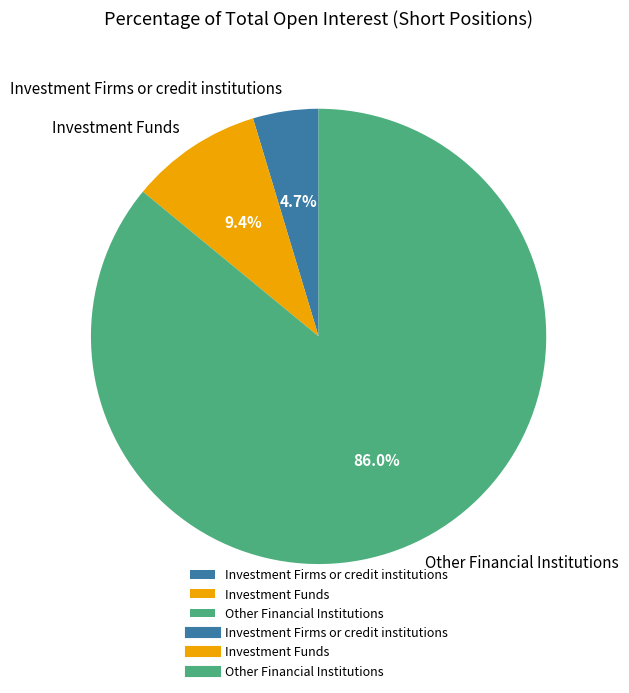

Which has a higher value, Other Financial Institutions or Investment Firms or credit institutions?

Other Financial Institutions